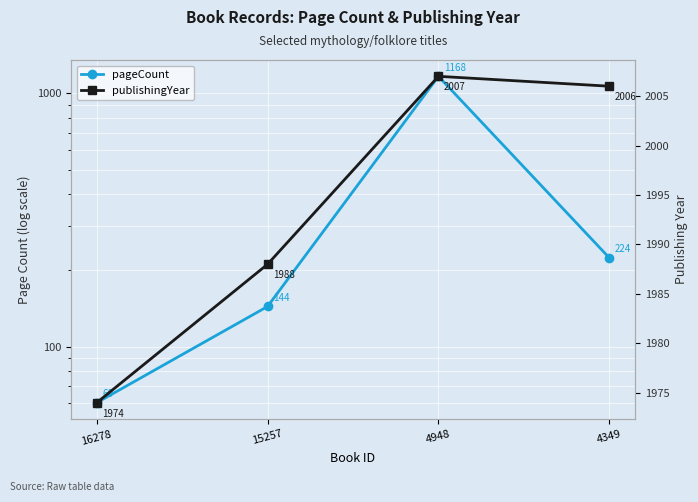

Read the publishingYear value at 16278, to the nearest 5.

1975